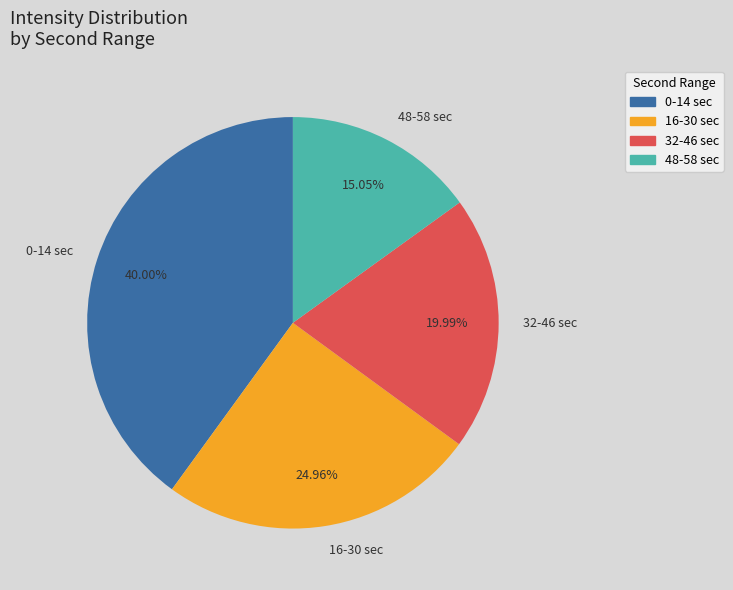

Count the number of slices in the pie.

4